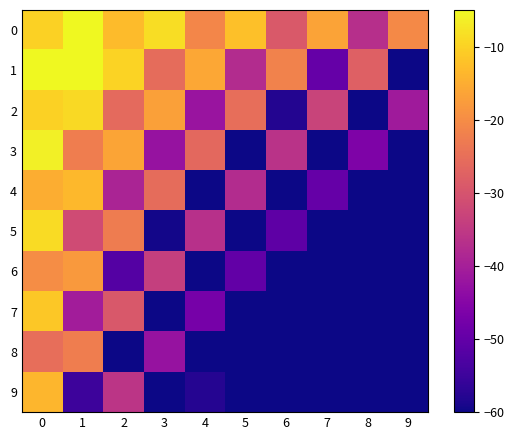

Reading left to right, what are all the values shown in this chart?

0: 0=-10.0	1=-5.0	2=-13.0	3=-8.5	4=-21.0	5=-12.5	6=-29.0	7=-16.5	8=-37.0	9=-20.5
1: 0=-5.0	1=-5.0	2=-9.8	3=-25.5	4=-15.8	5=-37.5	6=-21.8	7=-49.5	8=-27.8	9=-60.0
2: 0=-10.0	1=-9.0	2=-26.0	3=-17.0	4=-42.0	5=-25.0	6=-58.0	7=-33.0	8=-60.0	9=-41.0
3: 0=-6.2	1=-22.5	2=-16.2	3=-42.5	4=-26.2	5=-60.0	6=-36.3	7=-60.0	8=-46.2	9=-60.0
4: 0=-15.0	1=-13.5	2=-39.0	3=-25.5	4=-60.0	5=-37.5	6=-60.0	7=-49.5	8=-60.0	9=-60.0
5: 0=-8.8	1=-31.5	2=-22.8	3=-59.5	4=-36.8	5=-60.0	6=-50.8	7=-60.0	8=-60.0	9=-60.0
6: 0=-20.0	1=-18.0	2=-52.0	3=-34.0	4=-60.0	5=-50.0	6=-60.0	7=-60.0	8=-60.0	9=-60.0
7: 0=-11.2	1=-40.5	2=-29.2	3=-60.0	4=-47.2	5=-60.0	6=-60.0	7=-60.0	8=-60.0	9=-60.0
8: 0=-25.0	1=-22.5	2=-60.0	3=-42.5	4=-60.0	5=-60.0	6=-60.0	7=-60.0	8=-60.0	9=-60.0
9: 0=-13.8	1=-55.0	2=-35.8	3=-60.0	4=-57.8	5=-60.0	6=-60.0	7=-60.0	8=-60.0	9=-60.0